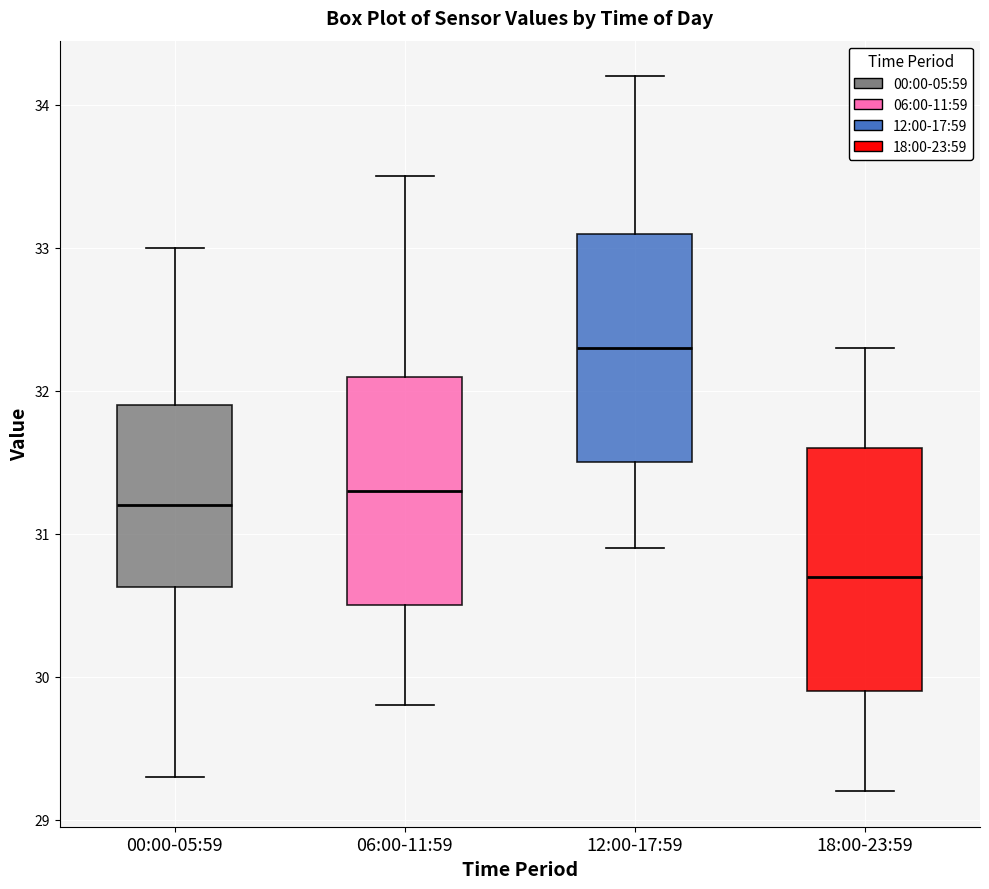

Reading left to right, read every box against the y-axis: the position of its median line, the range the box covers, and the ends of its whiskers. The values are not printed on the chart, so give them approximately, as read against the axis.

00:00-05:59: median 31.2, box 30.6 to 31.9, whiskers 29.3 to 33.0
06:00-11:59: median 31.3, box 30.5 to 32.1, whiskers 29.8 to 33.5
12:00-17:59: median 32.3, box 31.5 to 33.1, whiskers 30.9 to 34.2
18:00-23:59: median 30.7, box 29.9 to 31.6, whiskers 29.2 to 32.3